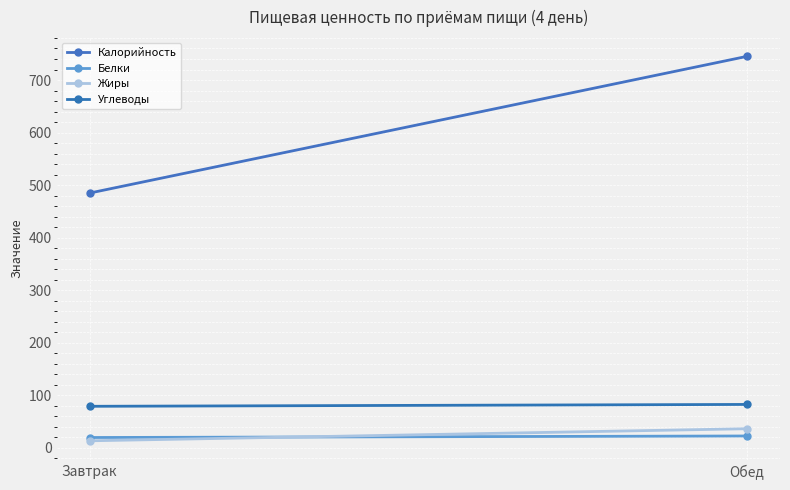

True or false: Жиры has a value of 22.8 at Обед.

False